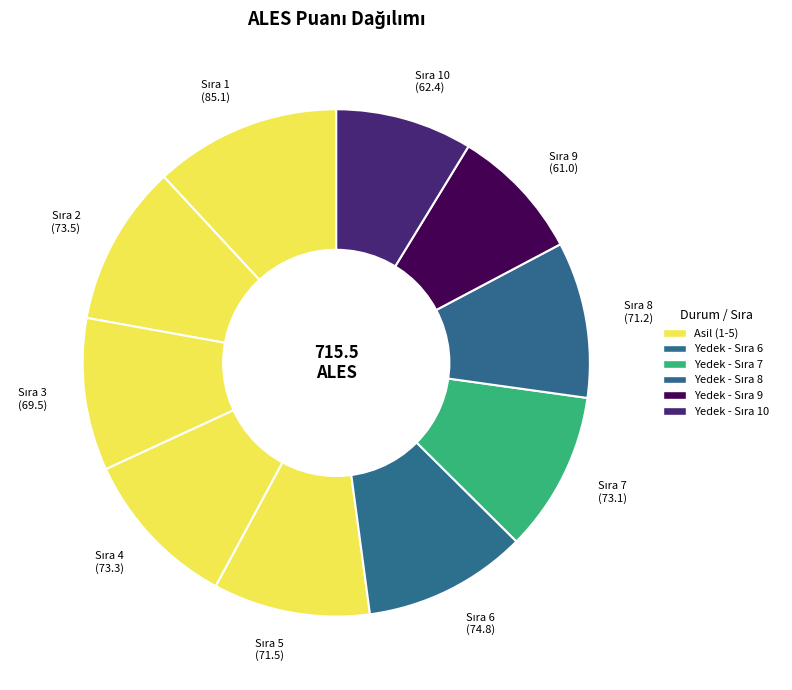

How many slices are in this pie chart?

10